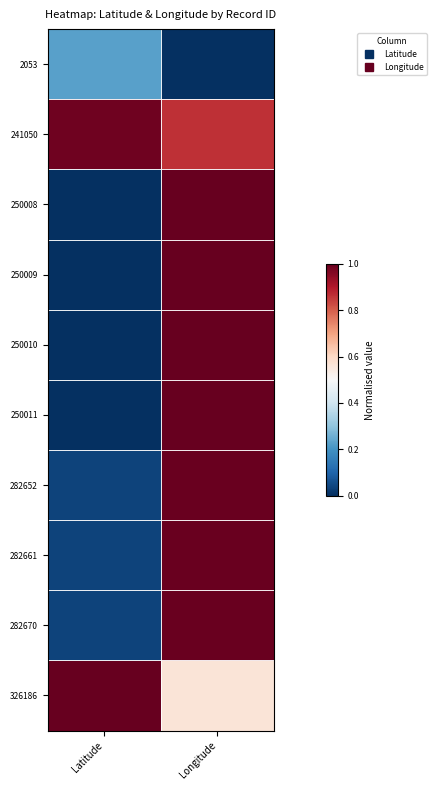

What is the difference between the highest and lowest values at Longitude?

1.0